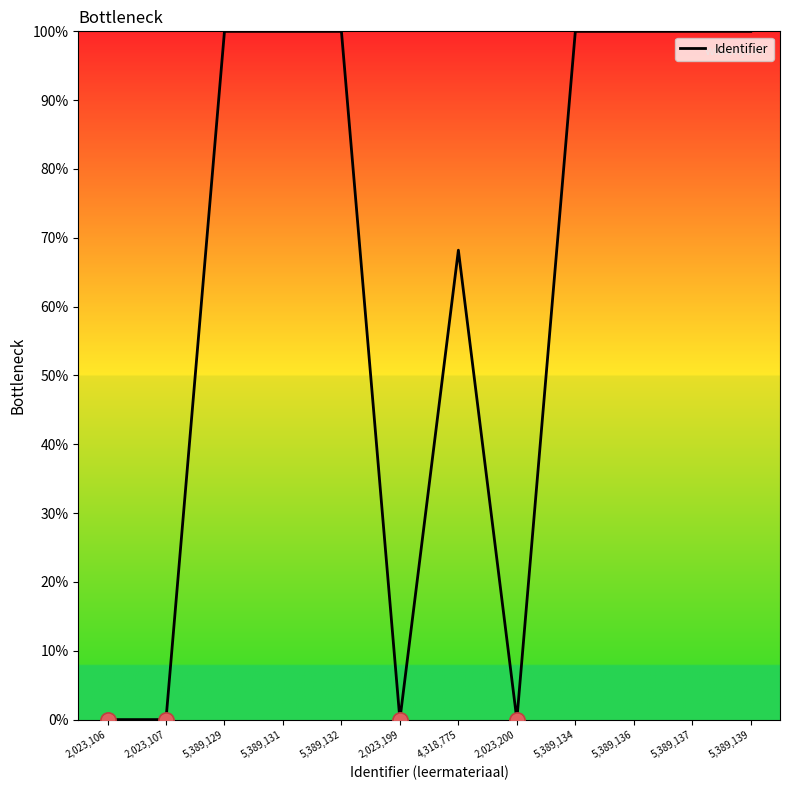

What is the ratio of the value at 5,389,131 to the value at 5,389,136?

1.0